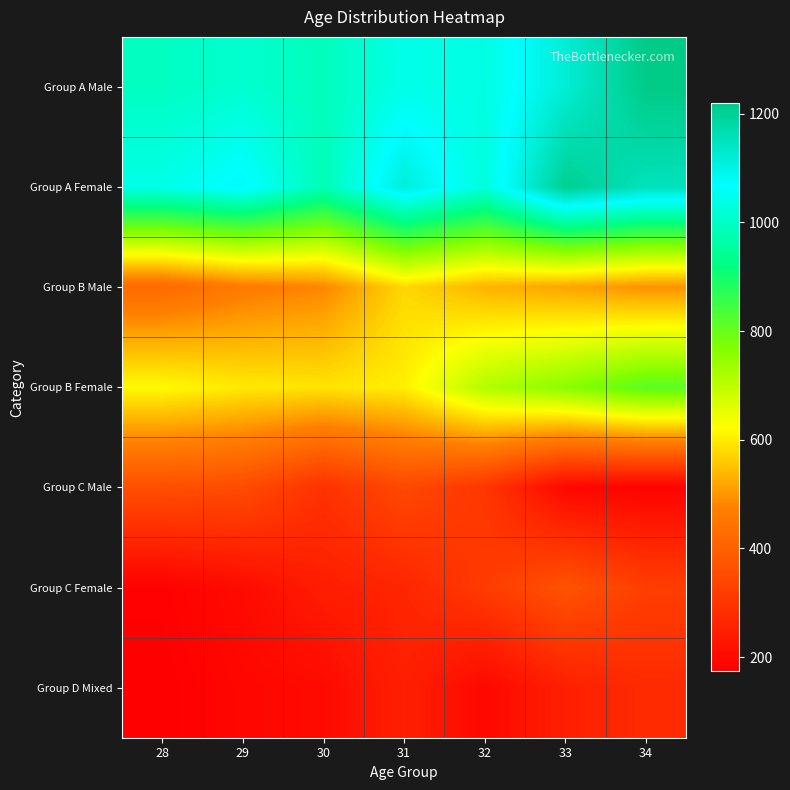

Which has a higher value, 30 or 32?

32